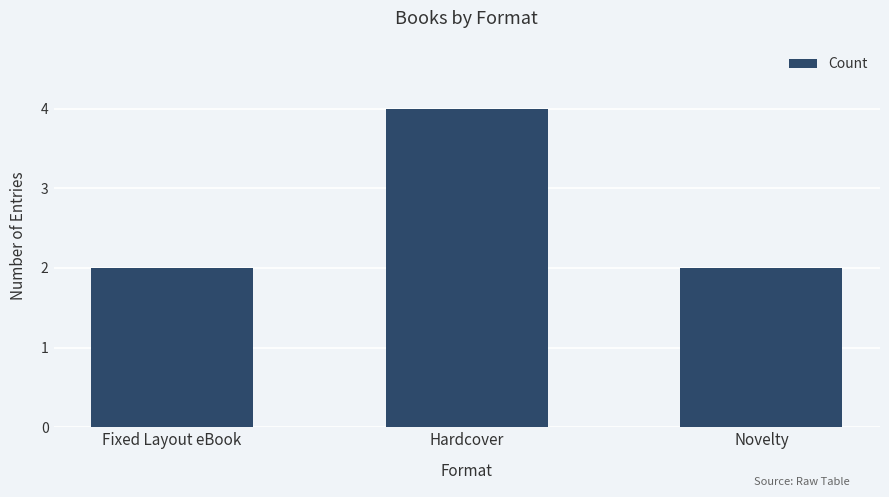

The value at Novelty is 2. True or false?

True